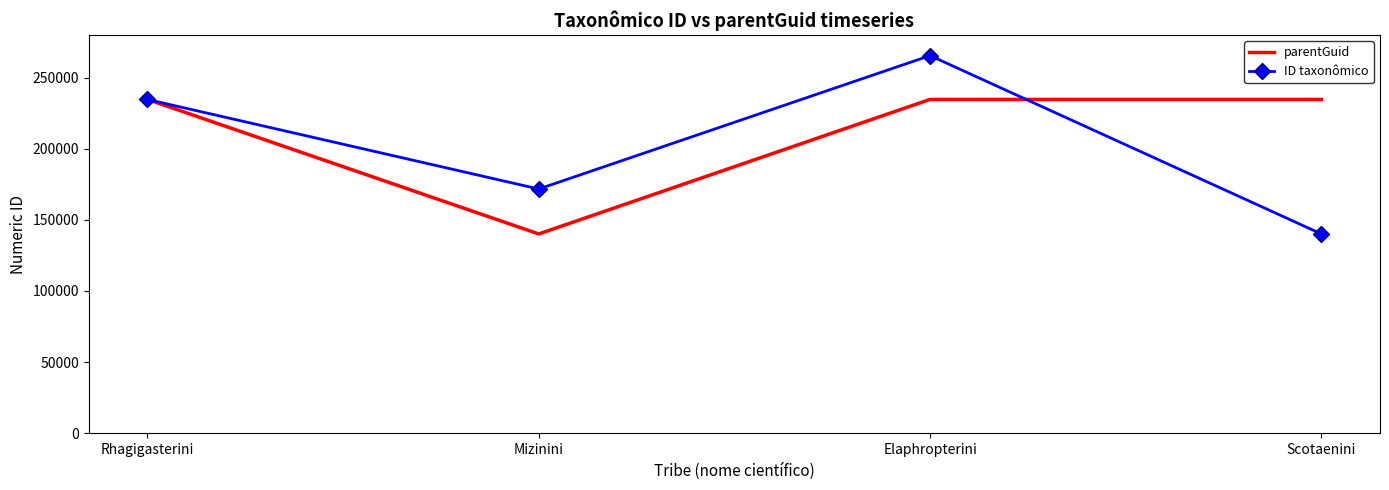

How many interior local peaks does the ID taxonômico series have?

1